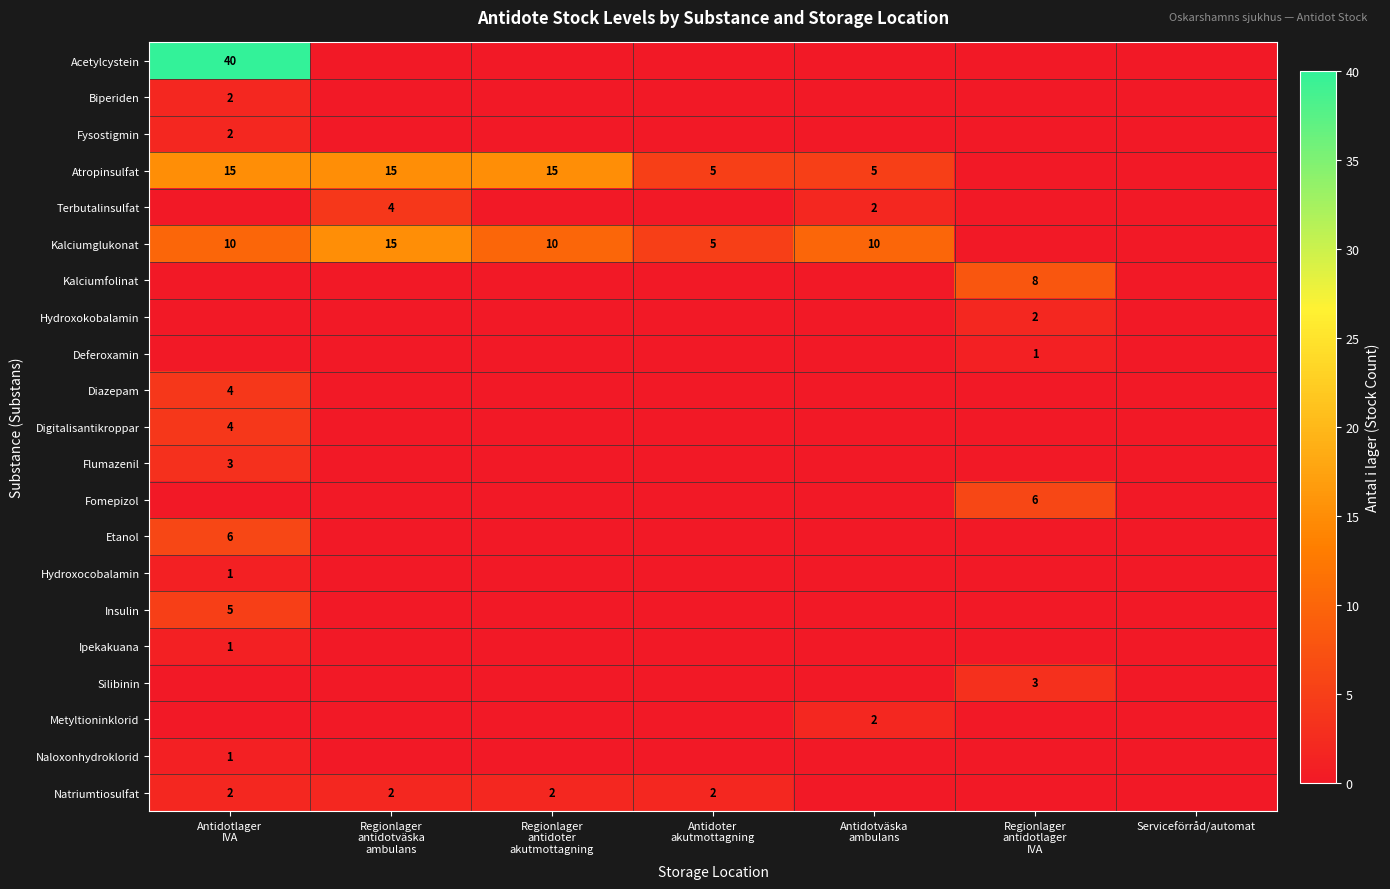

What is the difference between the maximum and minimum values in the Deferoxamin series?

1